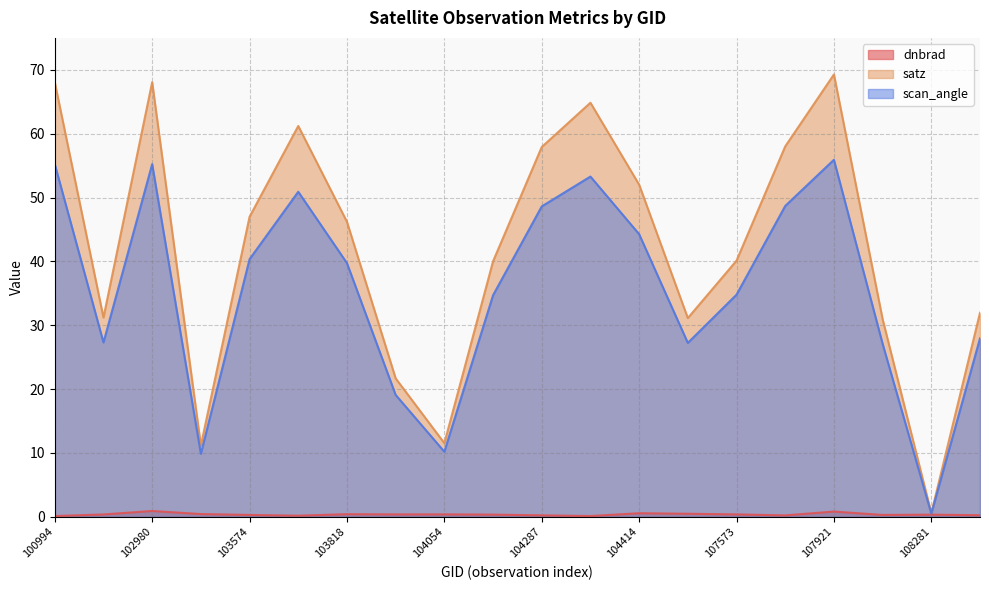

List the series in order of their overall mean, highest first.

satz, scan_angle, dnbrad